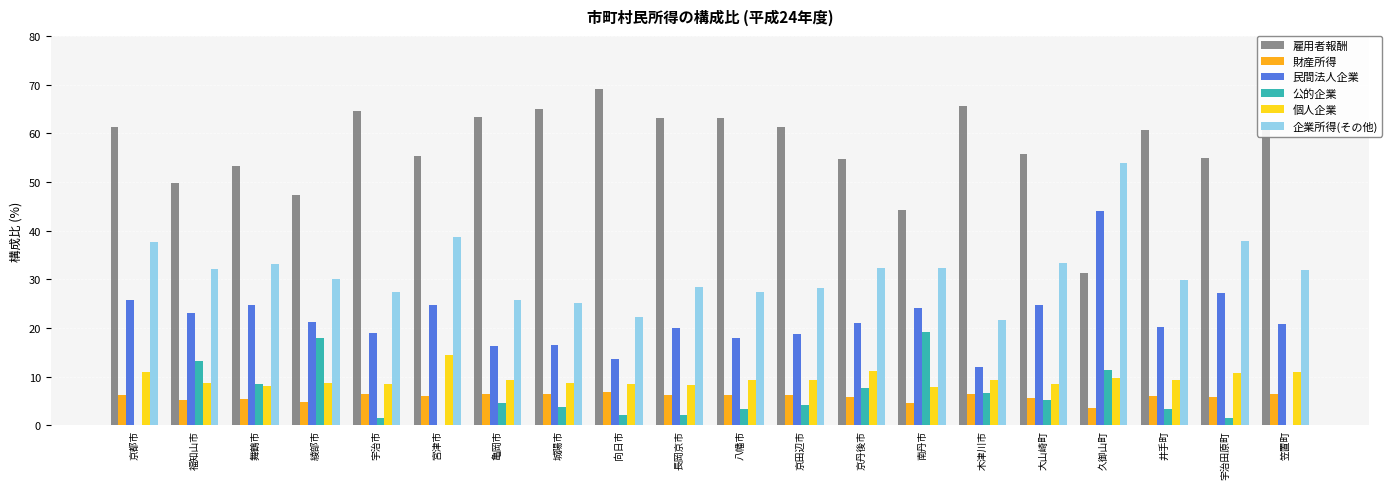

Between 向日市 and 長岡京市, which is larger?

向日市